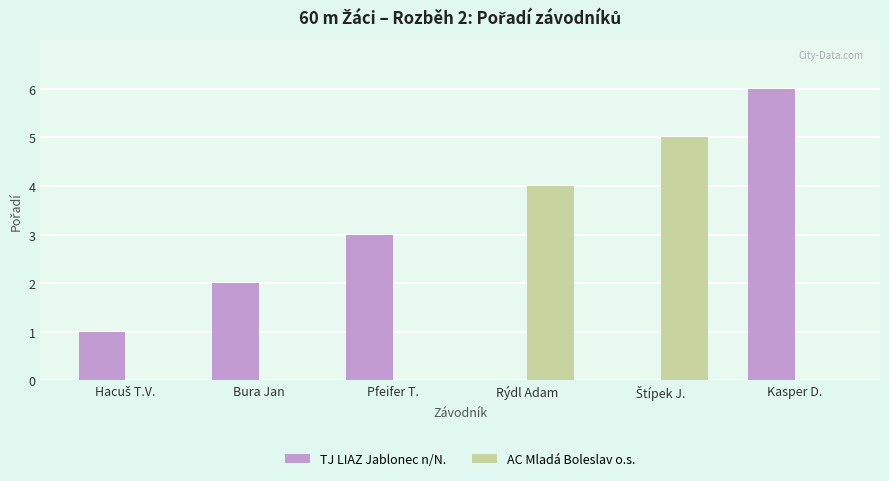

Is the value of AC Mladá Boleslav o.s. at Rýdl Adam greater than the value of TJ LIAZ Jablonec n/N. at Rýdl Adam?

Yes